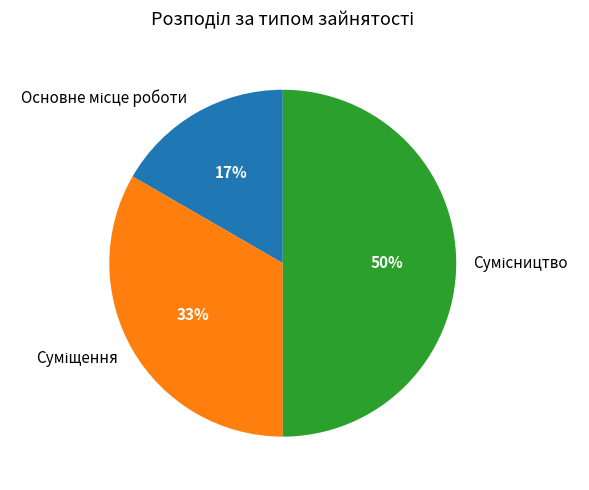

To the nearest percent, what is the average slice percentage?

33%